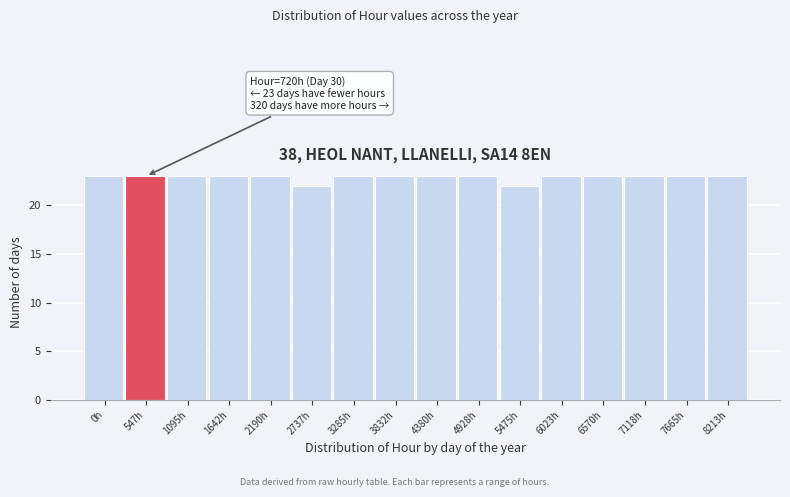

Reading left to right, extract all data points from this chart.

23	23	23	23	23	22	23	23	23	23	22	23	23	23	23	23